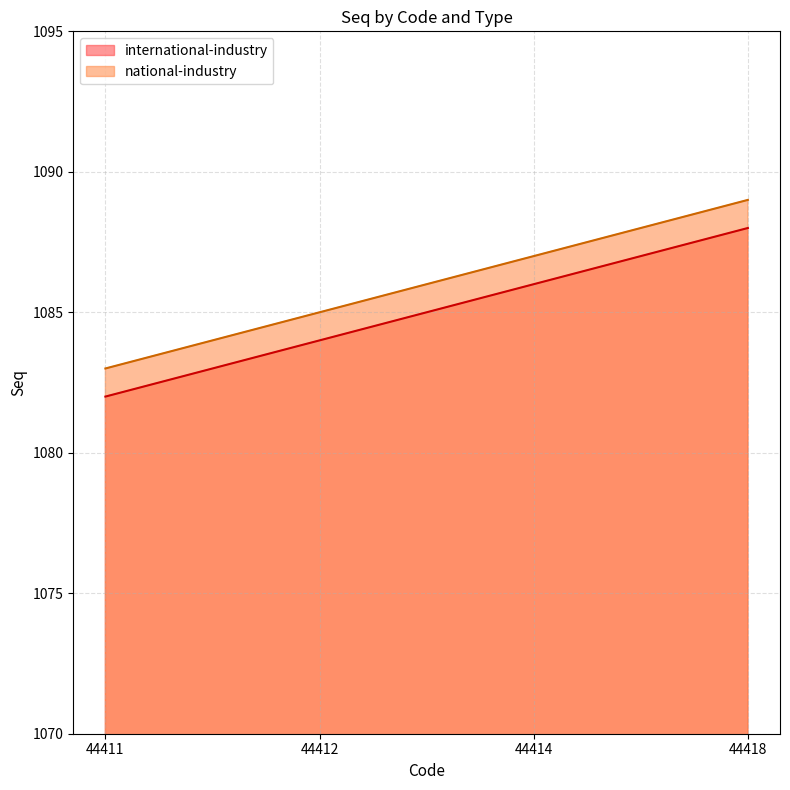

Which series has the largest range (max minus min)?

international-industry